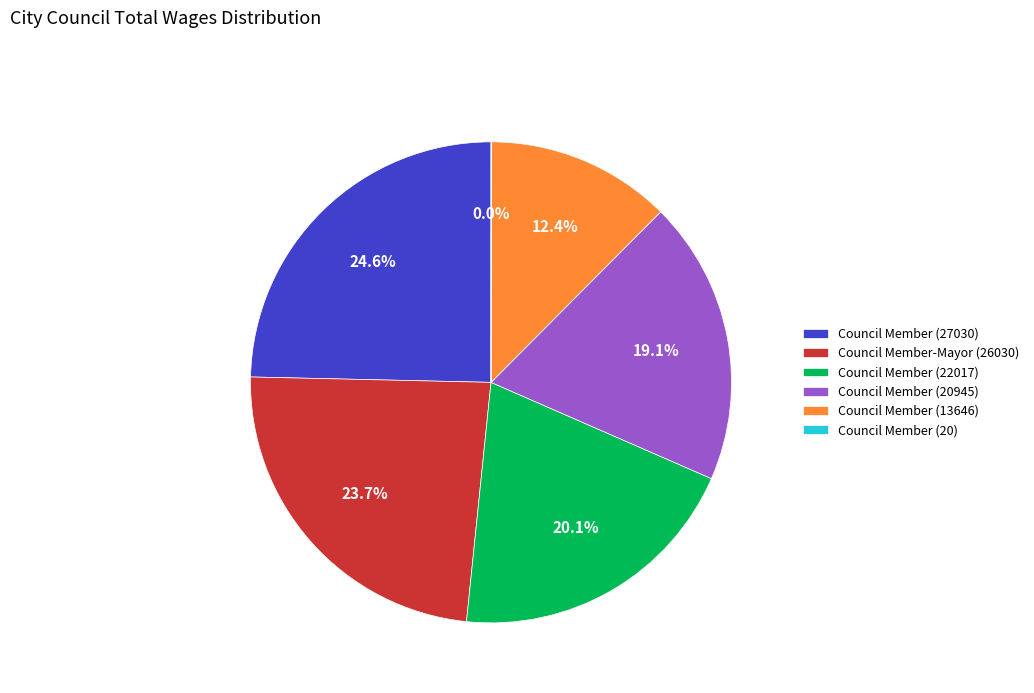

What is the largest slice in the pie chart?

Council Member (27030)